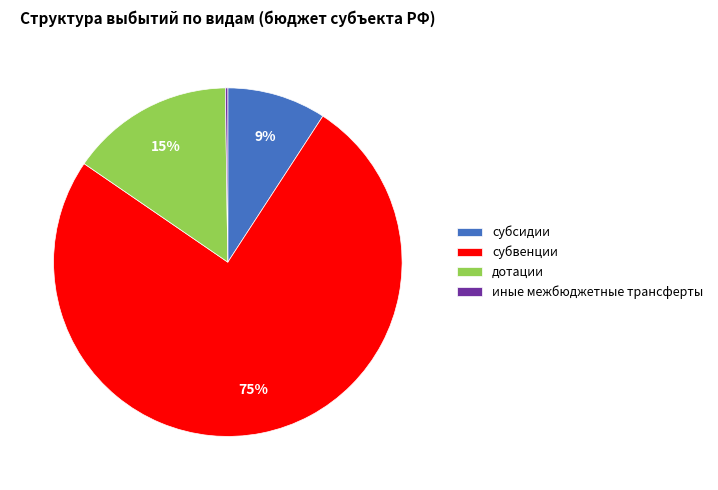

To the nearest percent, what is the combined percentage of субсидии and субвенции?

85%